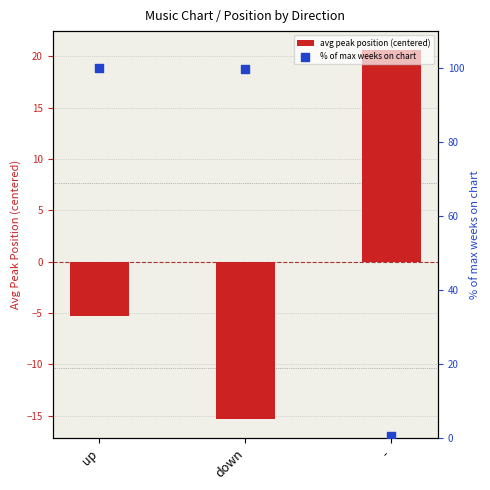

At which category is the sum across all series the highest?

up